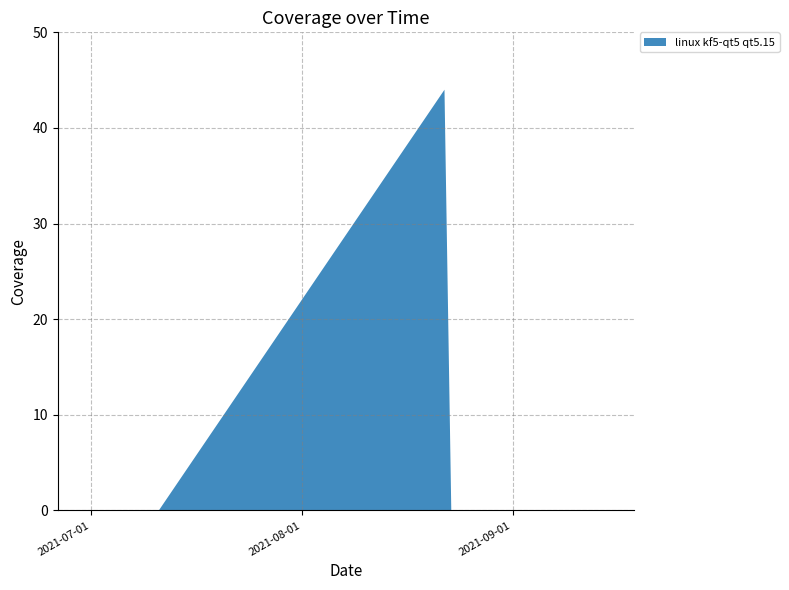

Reading left to right, what are all the values shown in this chart?

2021-06-30=0	2021-07-01=0	2021-07-02=0	2021-07-03=0	2021-07-05=0	2021-07-06=0	2021-07-07=0	2021-07-08=0	2021-07-09=0	2021-07-11=0	2021-08-22=44	2021-08-23=0	2021-08-24=0	2021-08-26=0	2021-08-30=0	2021-08-31=0	2021-09-01=0	2021-09-02=0	2021-09-06=0	2021-09-15=0